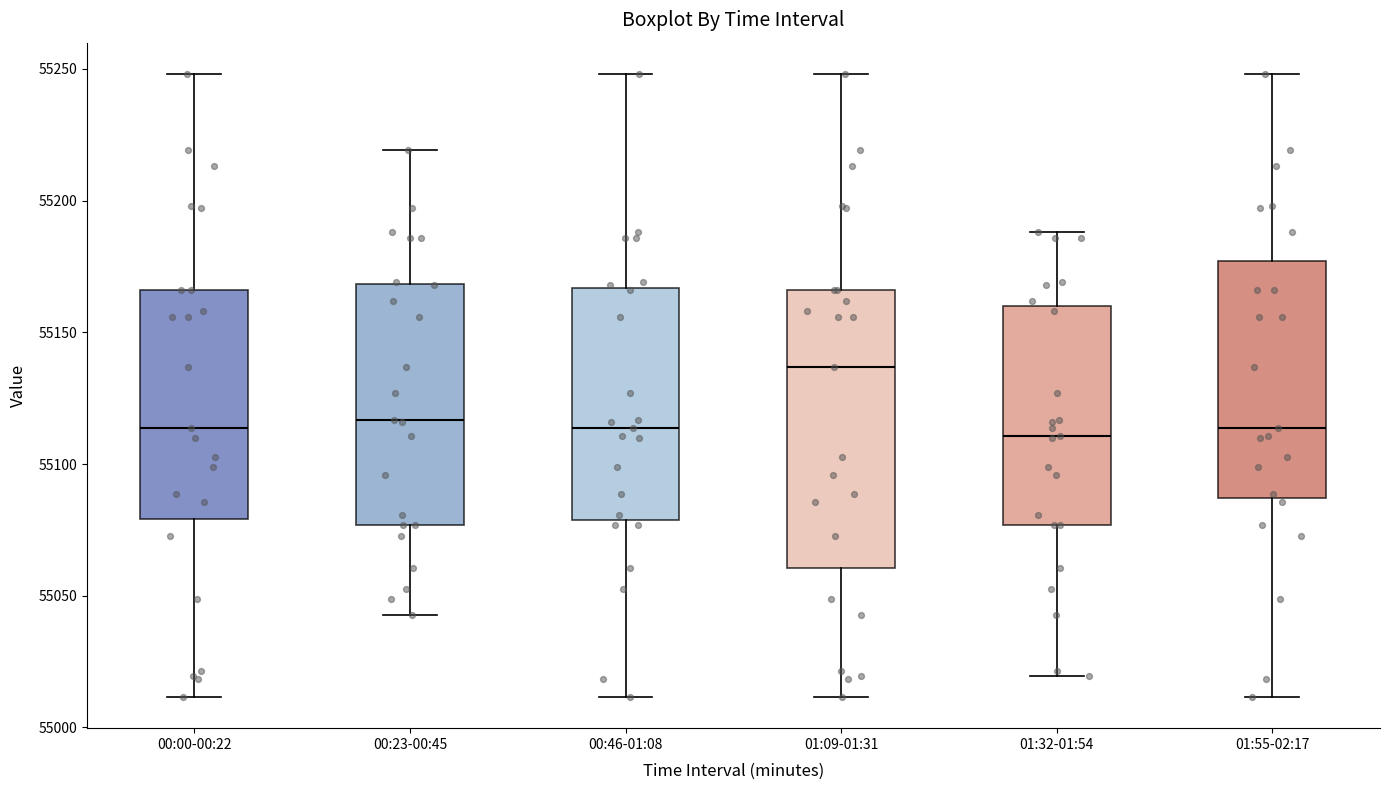

Where is the lower edge of the box for 00:00-00:22 on the y-axis? The values are not printed on the chart, so give them approximately, as read against the axis.

55080